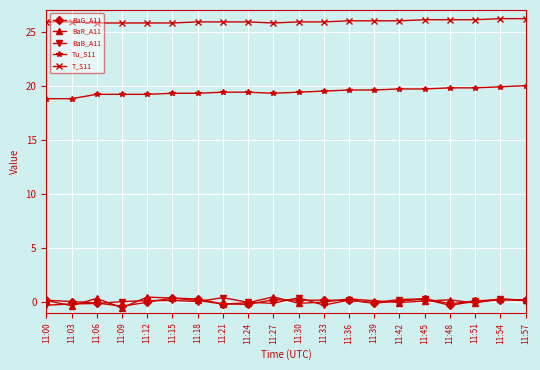

At how many categories does at least one series exceed 23?

20